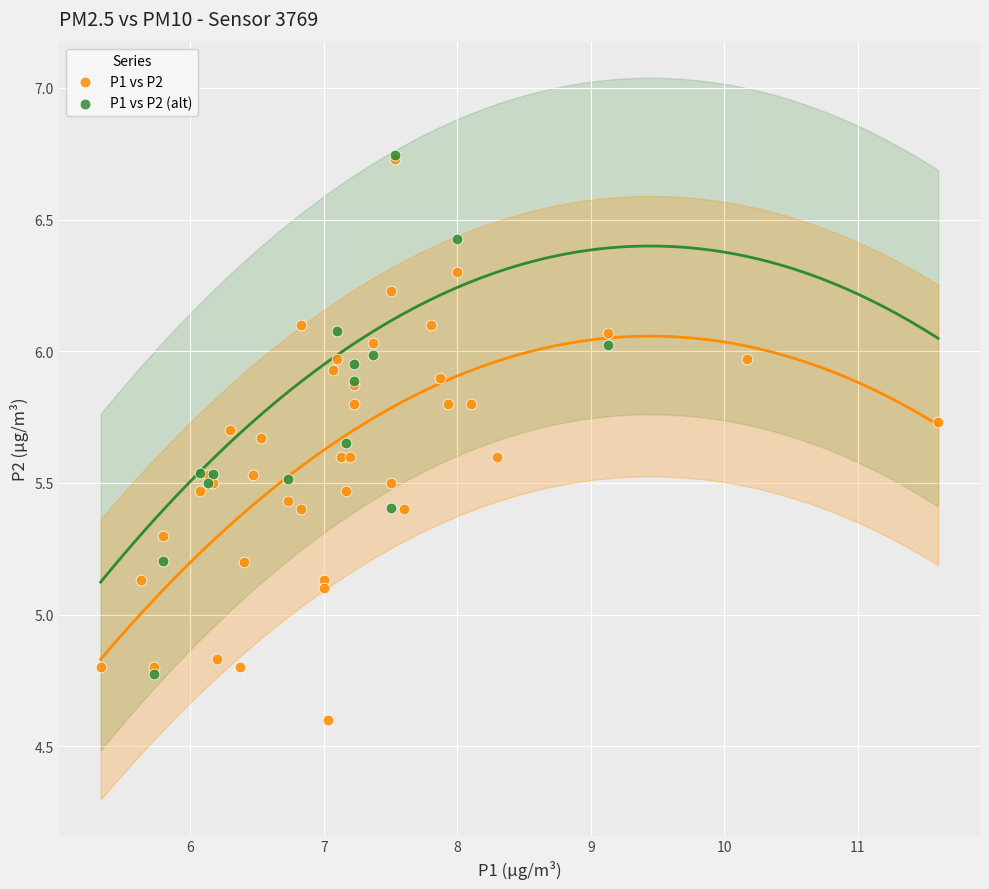

Which series has the largest Y range (max minus min)?

P1 vs P2